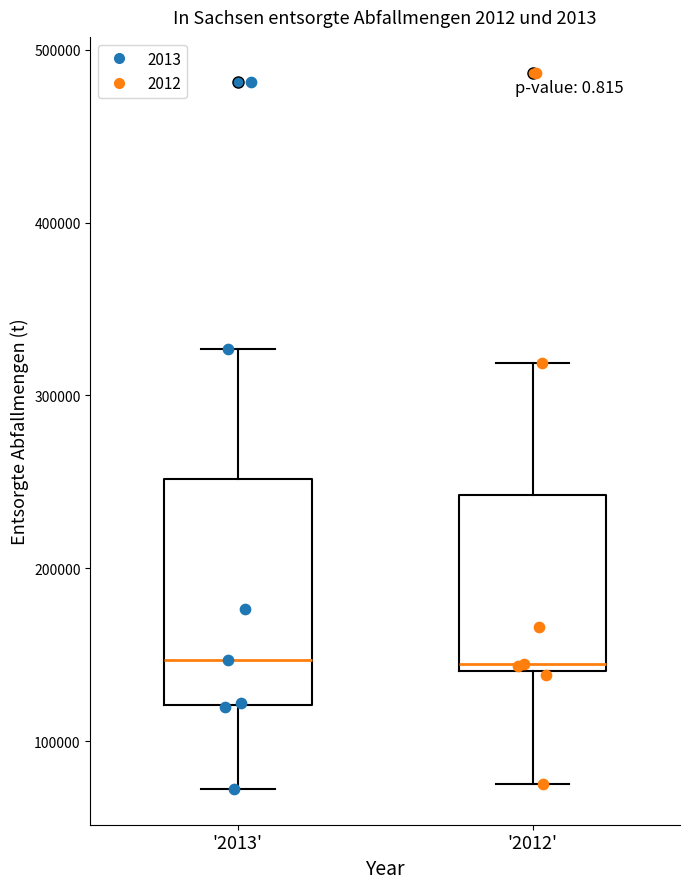

Where is the lower edge of the box for '2012' on the y-axis? The values are not printed on the chart, so give them approximately, as read against the axis.

140000